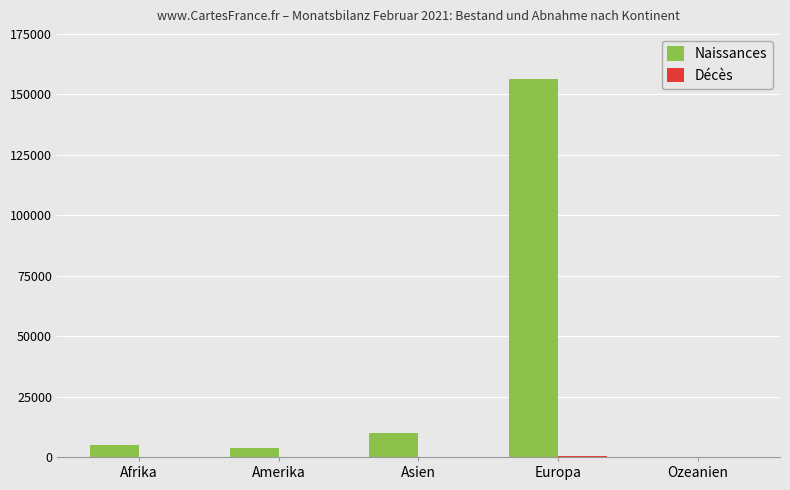

The value of Naissances at Ozeanien is 162. True or false?

True